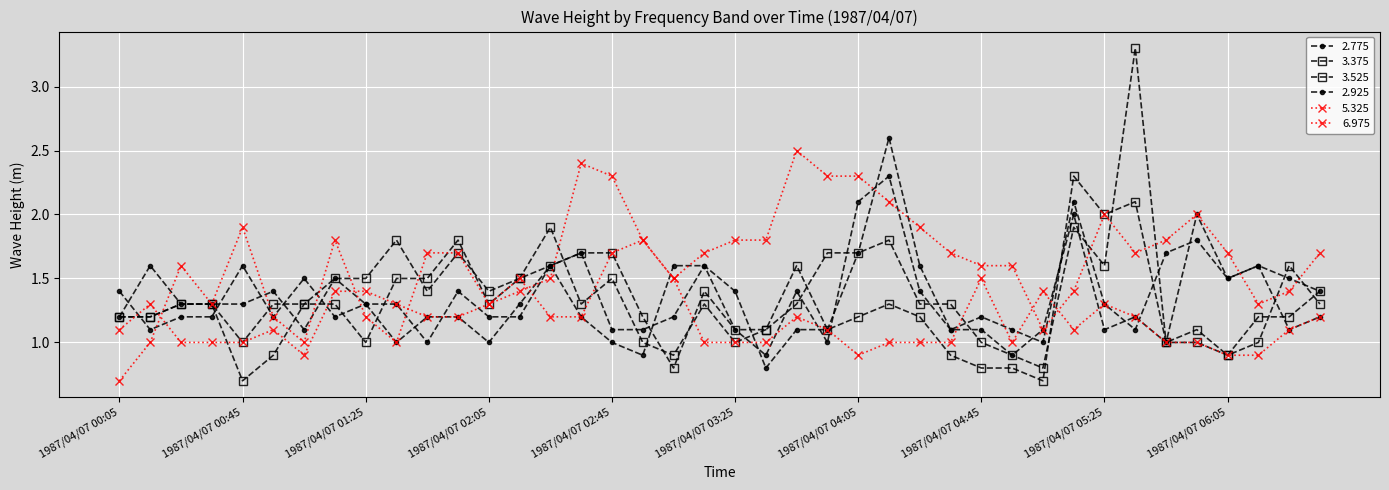

How many data points does each series have?

40